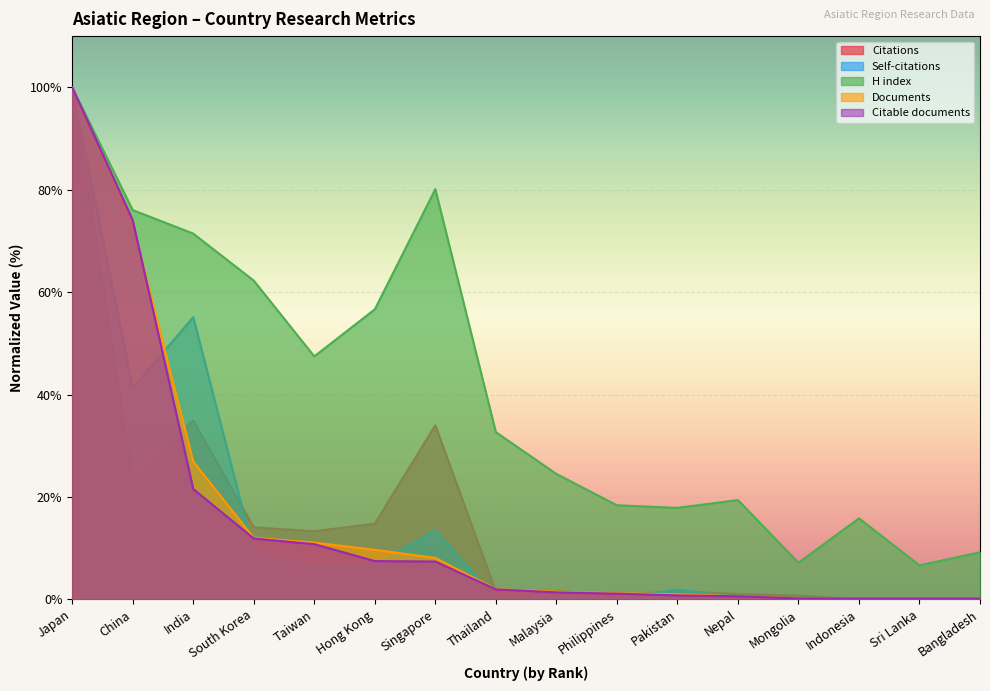

List the labels in order of Citable documents value, smallest first.

Mongolia, Indonesia, Sri Lanka, Bangladesh, Nepal, Pakistan, Philippines, Malaysia, Thailand, Singapore, Hong Kong, Taiwan, South Korea, India, China, Japan